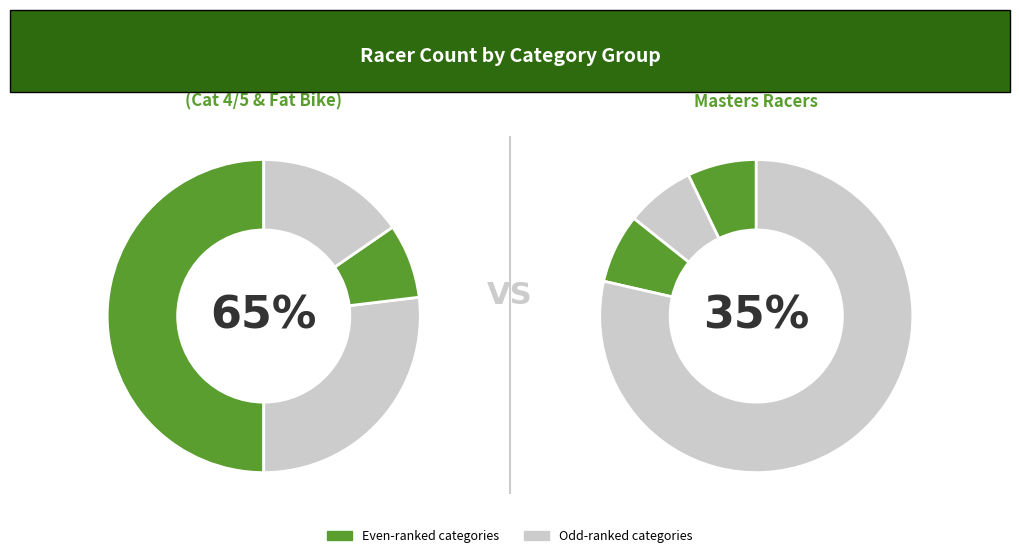

Count the number of slices in the pie.

8